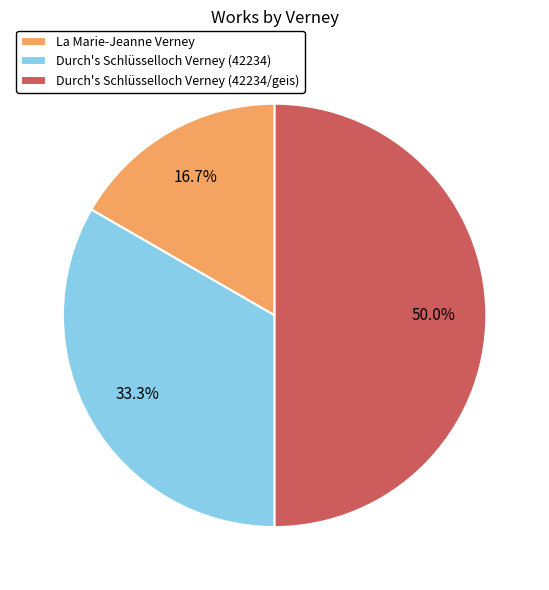

Which has a higher value, La Marie-Jeanne Verney or Durch's Schlüsselloch Verney (42234/geis)?

Durch's Schlüsselloch Verney (42234/geis)